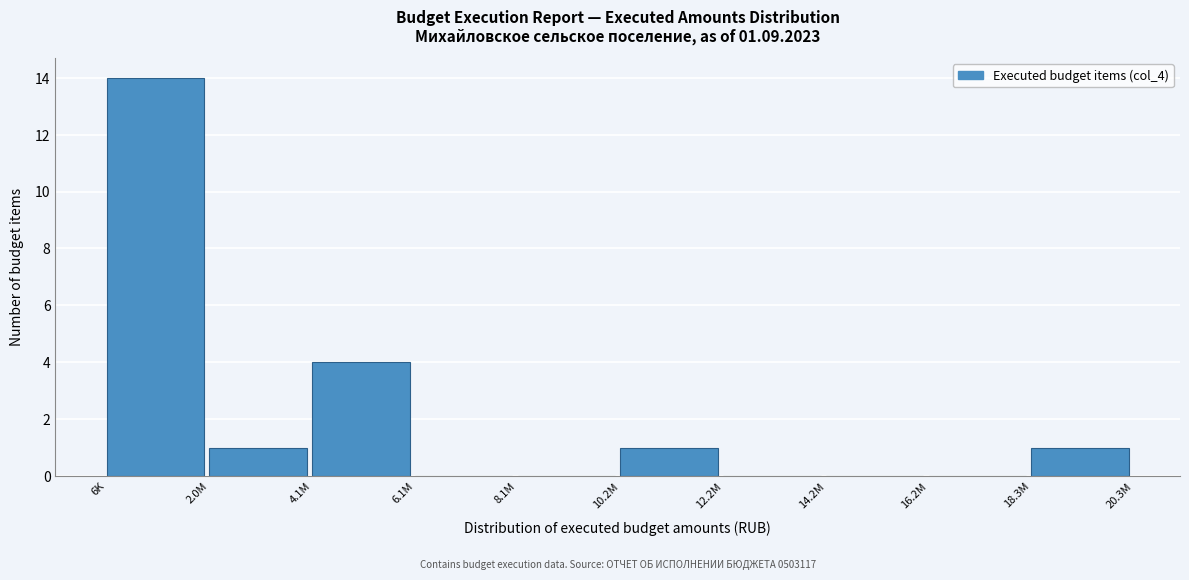

Reading left to right, list all the values displayed in this chart.

6K=14	2.0M=1	4.1M=4	6.1M=0	8.1M=0	10.2M=1	12.2M=0	14.2M=0	16.2M=0	18.3M=1